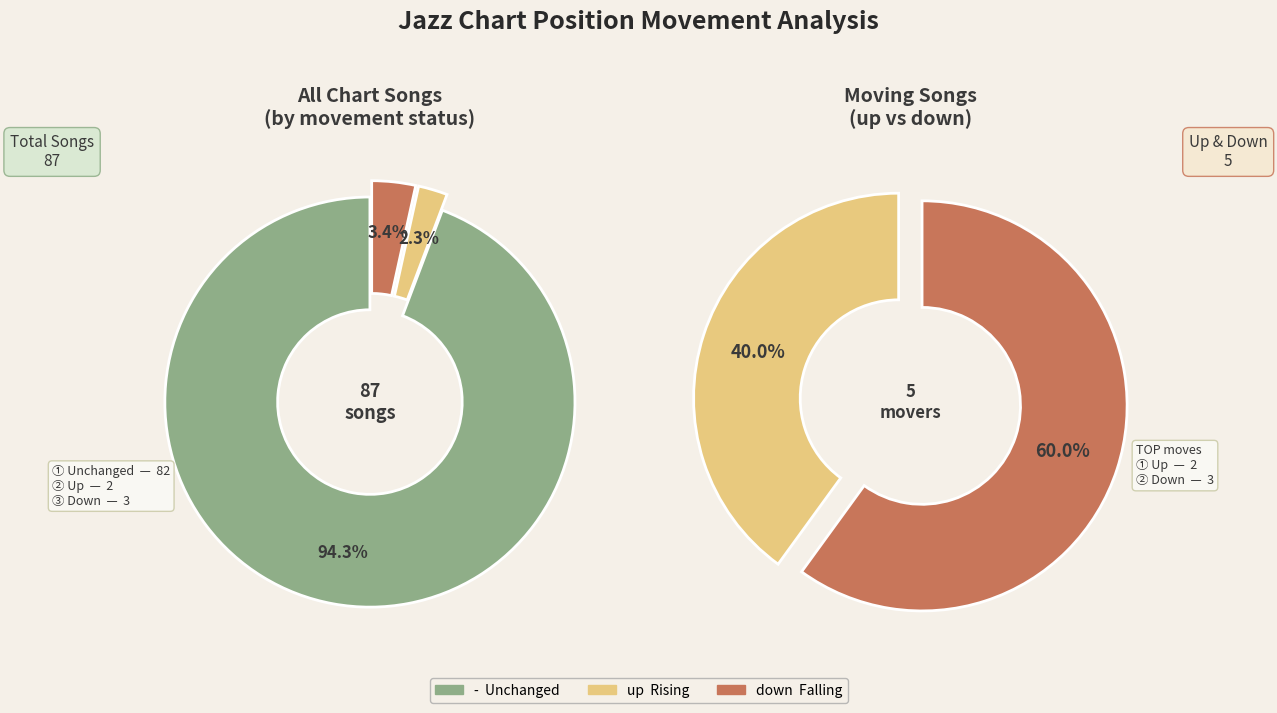

To the nearest percent, what percentage of the pie is up?

2%